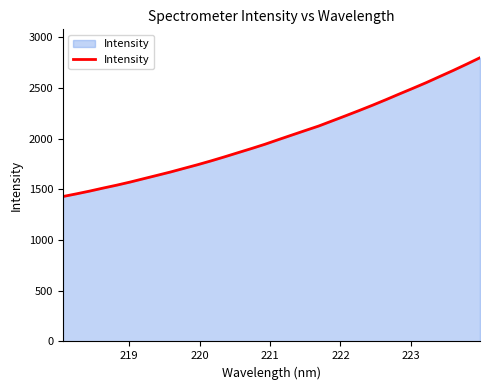

What is the smallest value displayed?

1429.7